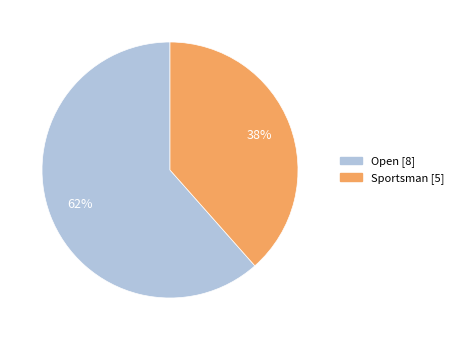

How many slices are in this pie chart?

2